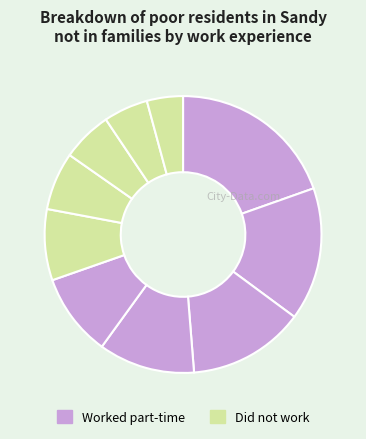

Rank the categories by value from highest to lowest.

pct05, pct15, pct25, pct35, pct45, pct55, pct65, pct75, pct85, pct95